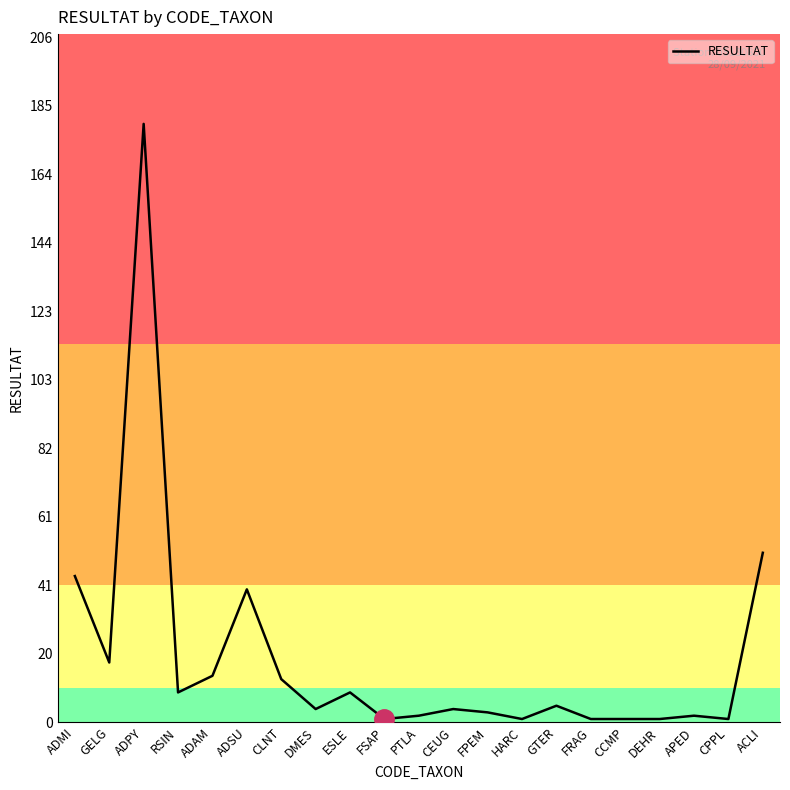

What position from the left is DMES?

8